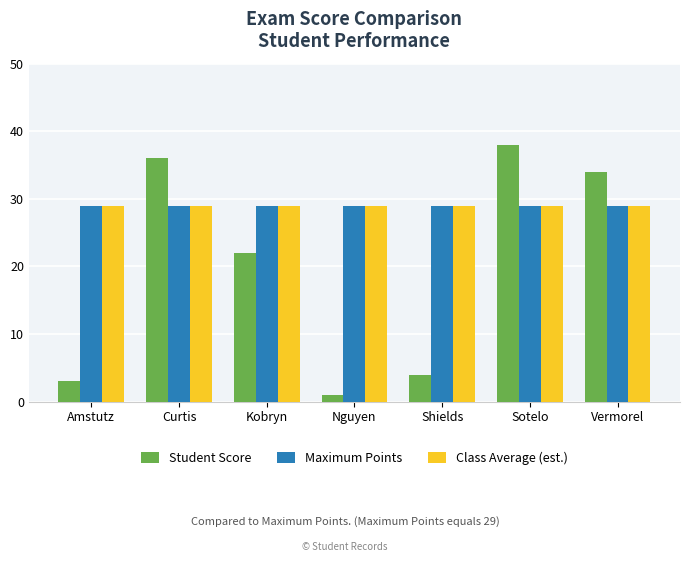

What is the sum of all Student Score values?

138